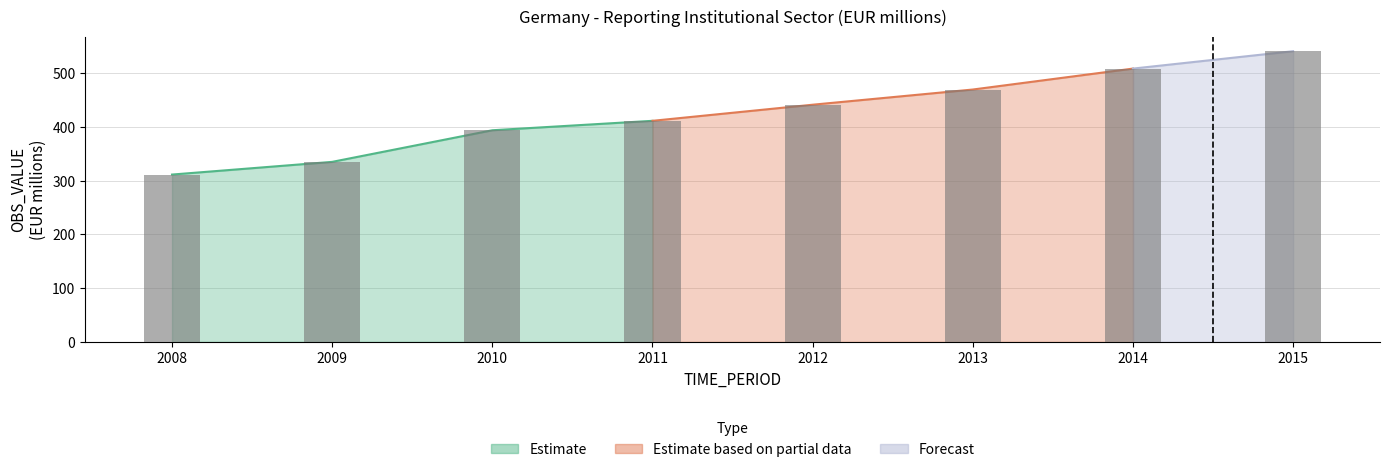

Approximately how many times larger is the value at 2015 compared to 2010?

1.4